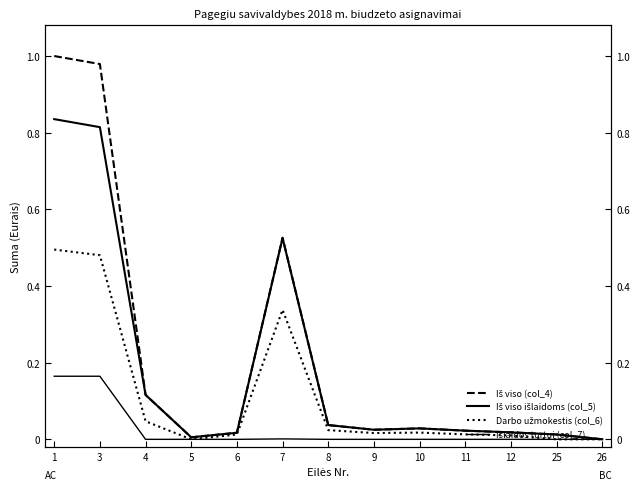

What is the difference between the highest and lowest values at 4?

0.1